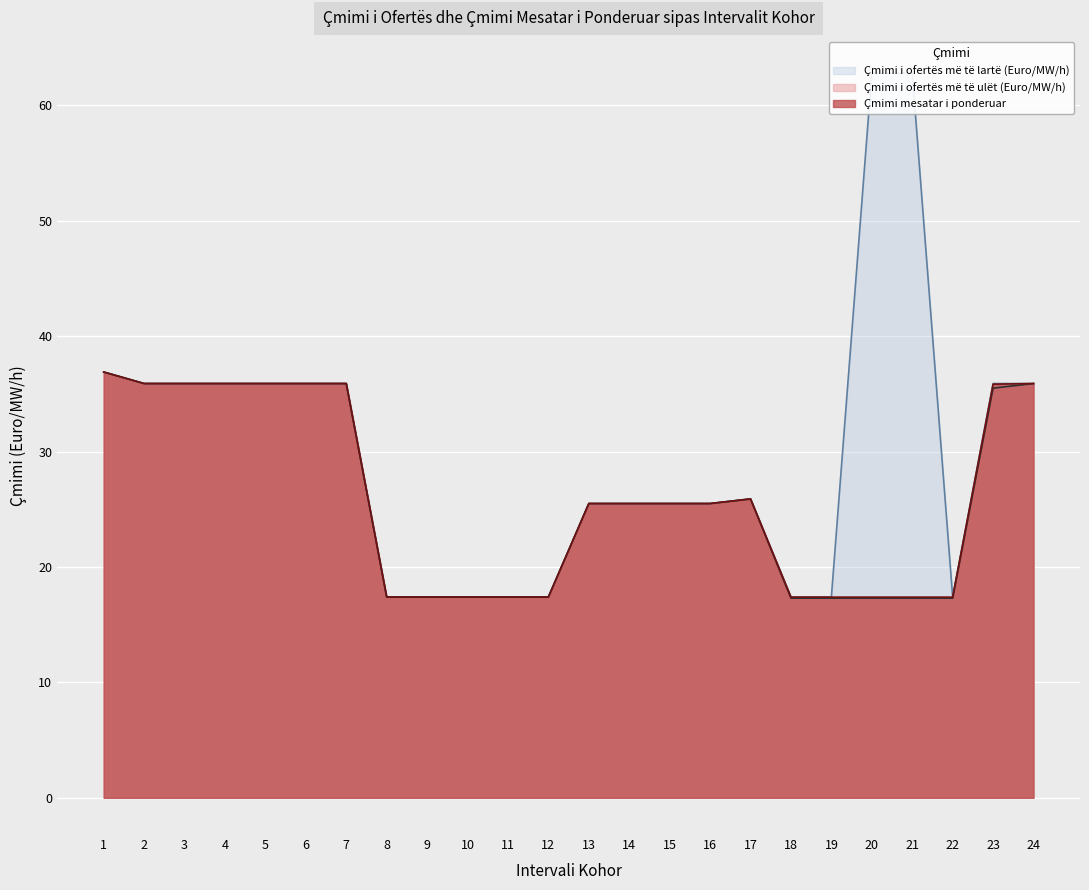

True or false: Çmimi i ofertës më të lartë (Euro/MW/h) and Çmimi mesatar i ponderuar intersect in this chart.

False